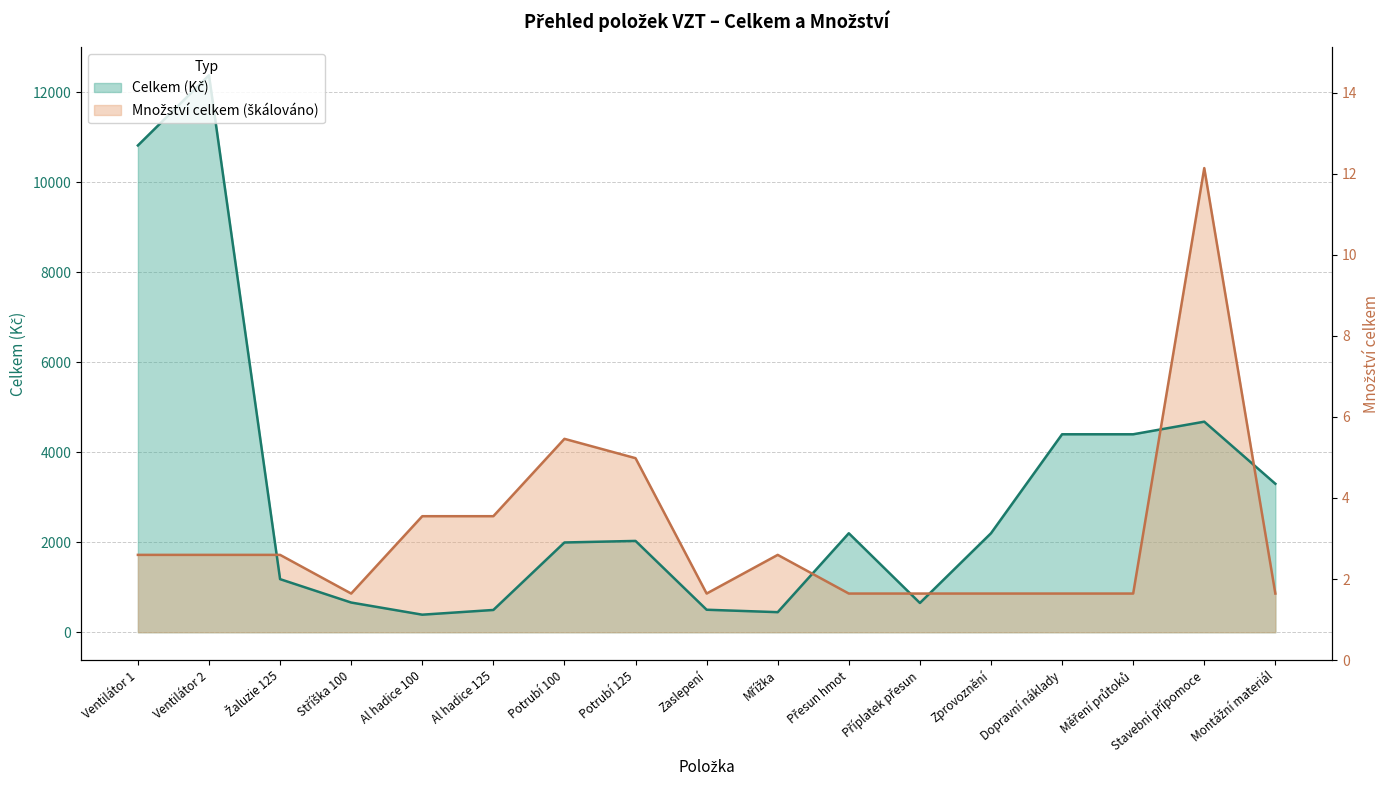

Does the chart display data point markers on the line(s)?

No